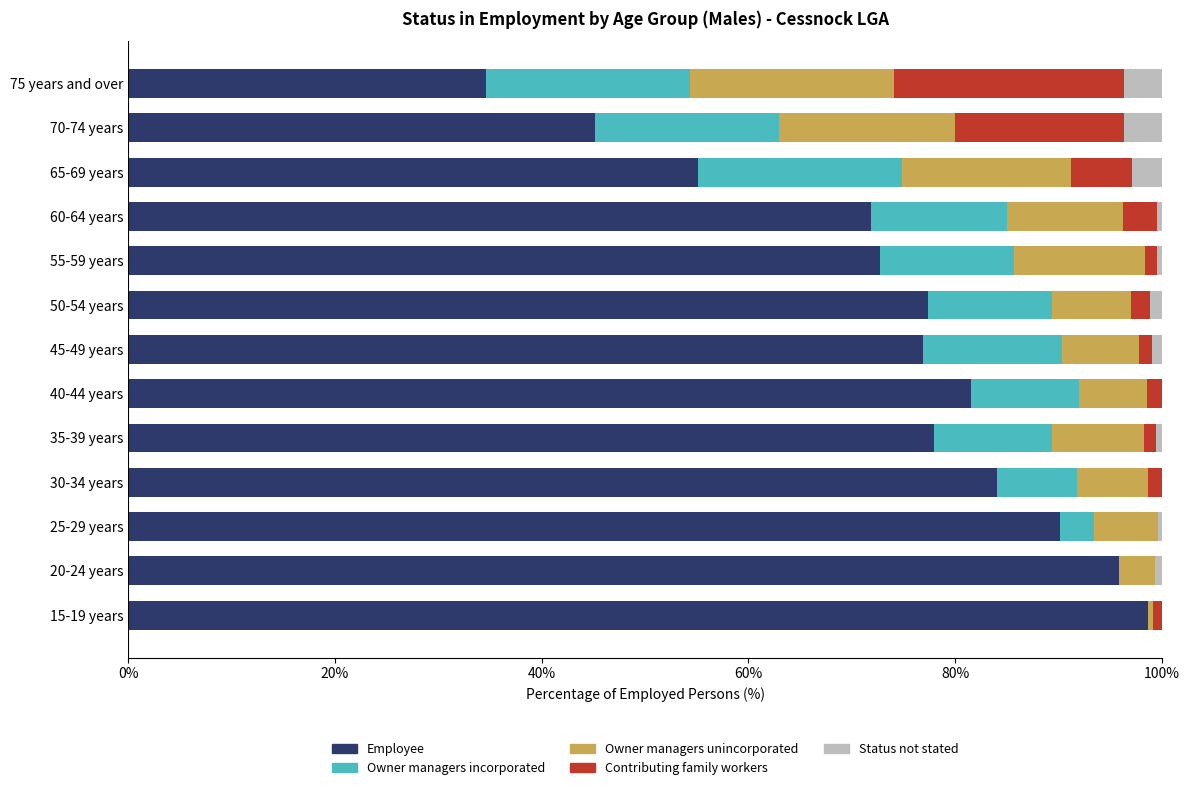

What is the sum of all Employee values?

961.9